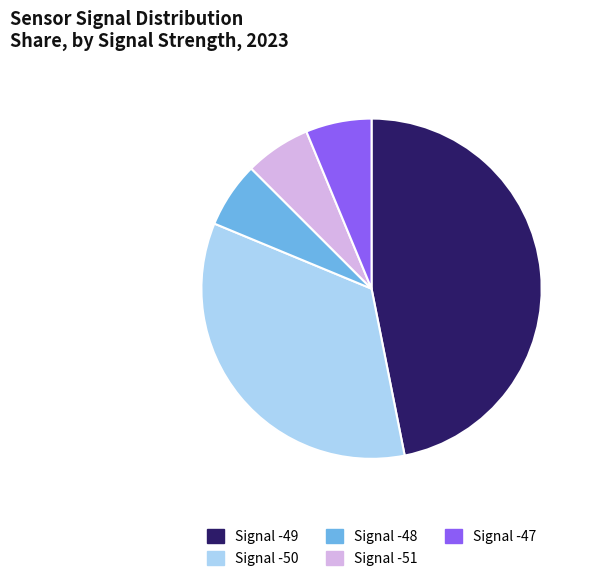

Does Signal -47 represent more than half of the total?

No